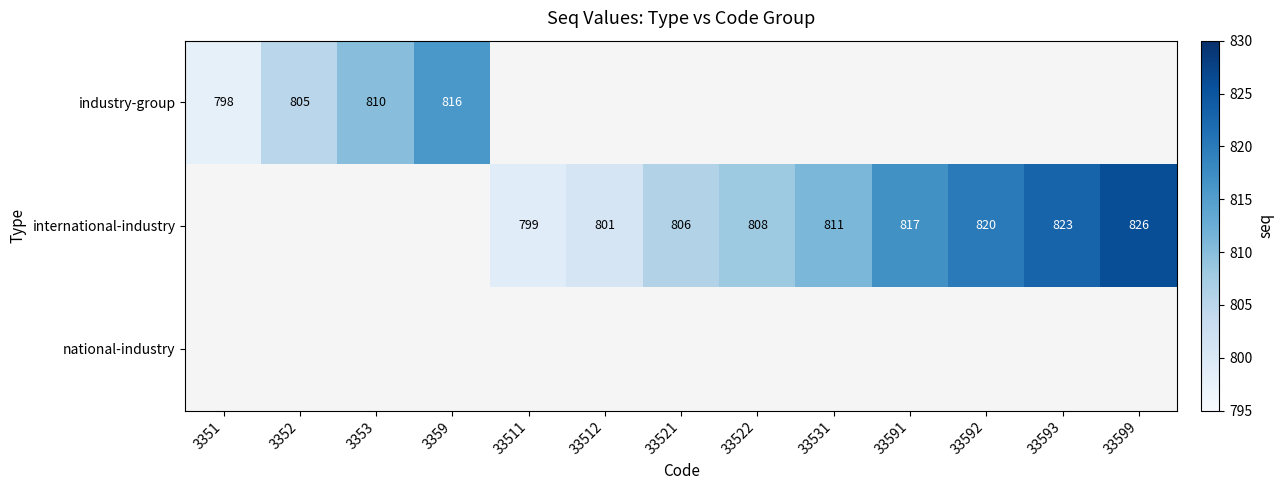

True or false: international-industry has a value of 808 at 33522.

True